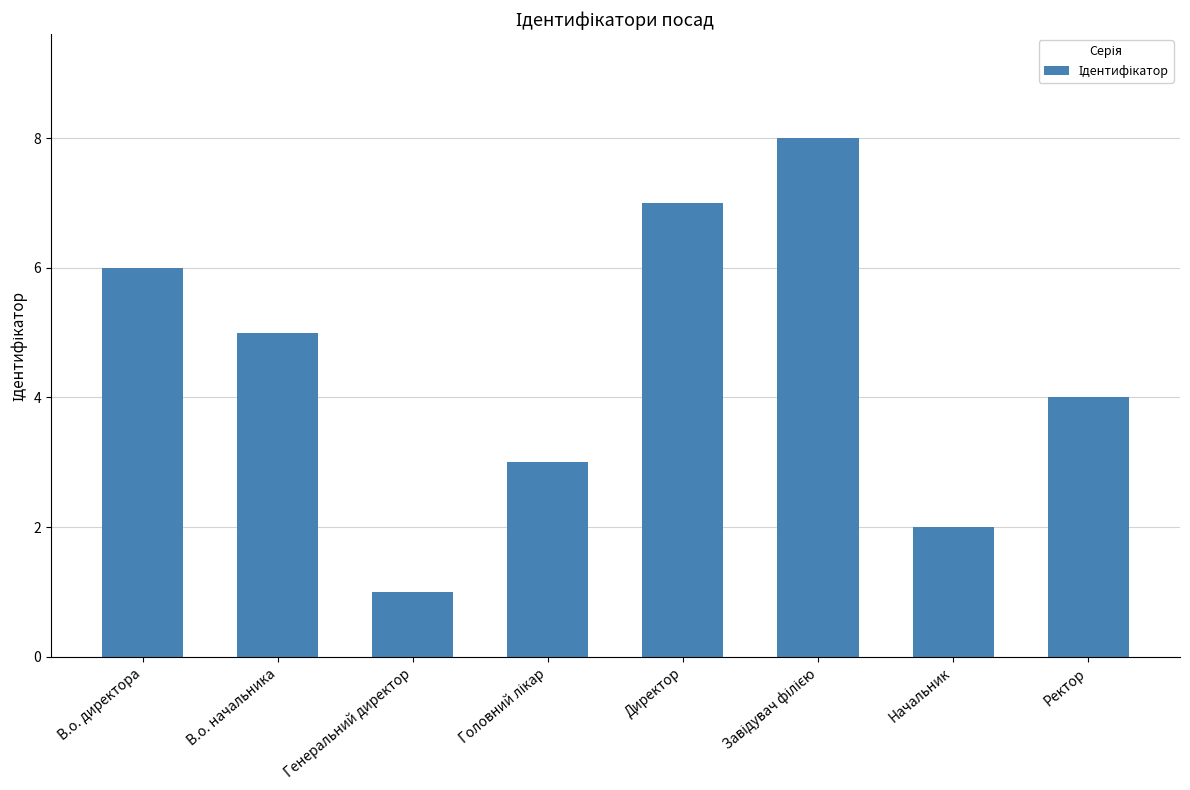

What is the difference between the maximum and minimum values?

7